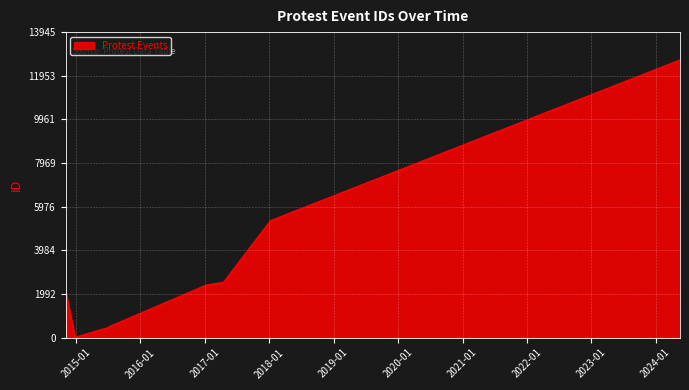

Reading left to right, what are all the values shown in this chart?

13	457	523	2147	2148	2400	2527	5340	12678